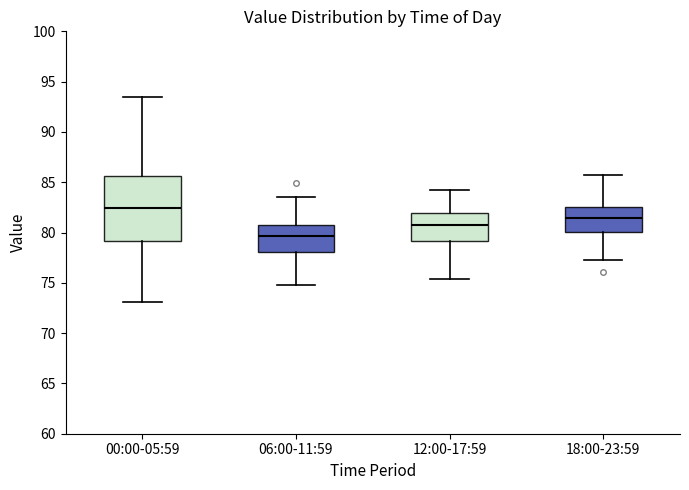

Comparing the boxes themselves (not the whiskers), which one is the tallest?

00:00-05:59